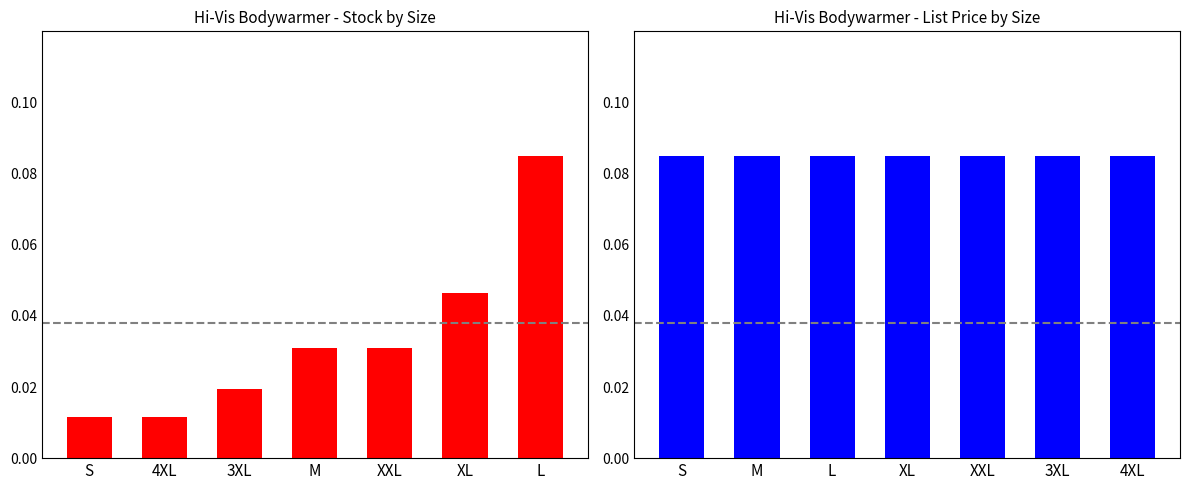

Rank the series by their average value, from lowest to highest.

Stock, List Price